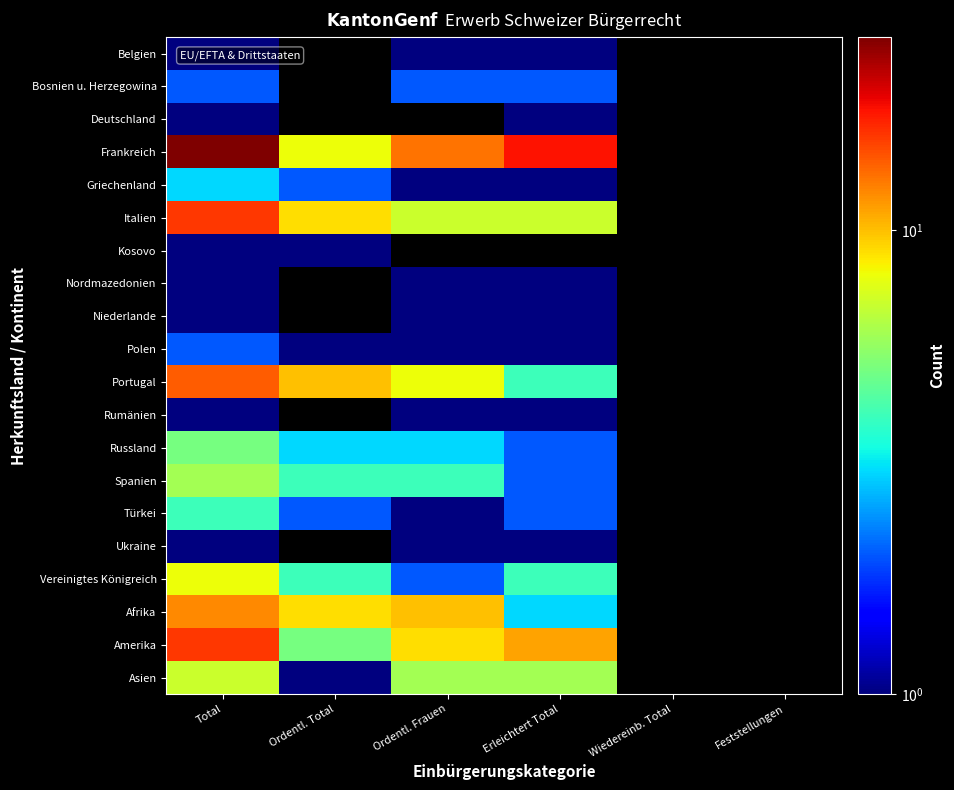

Which category has the lowest value across all series?

Ordentl. Total